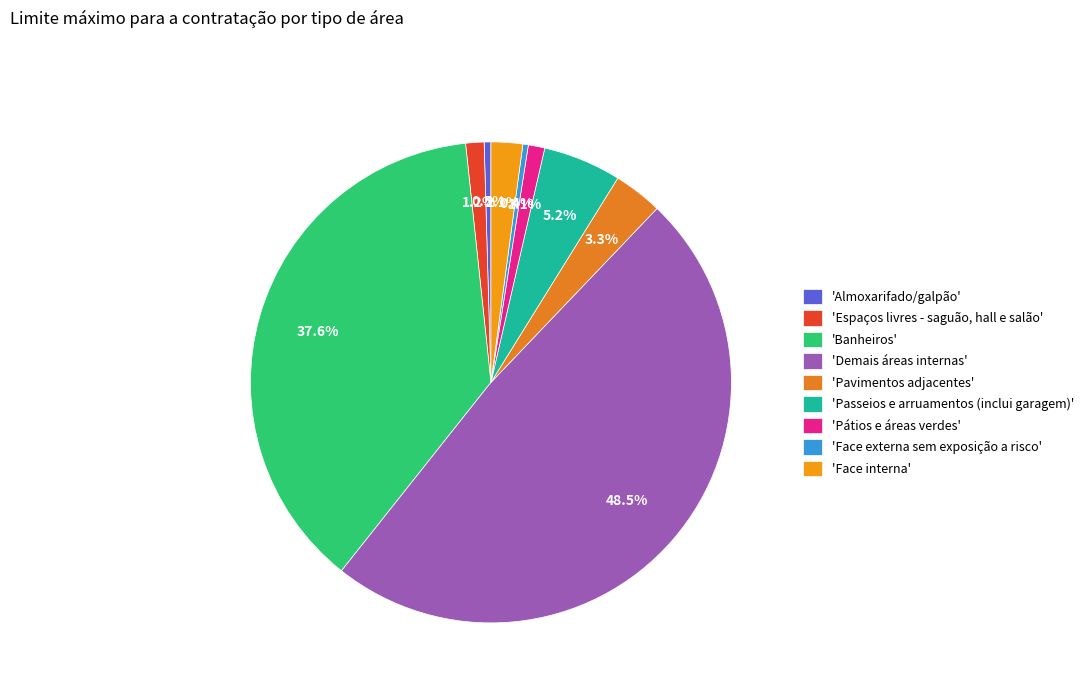

Which category has the biggest portion of the pie?

'Demais áreas internas'